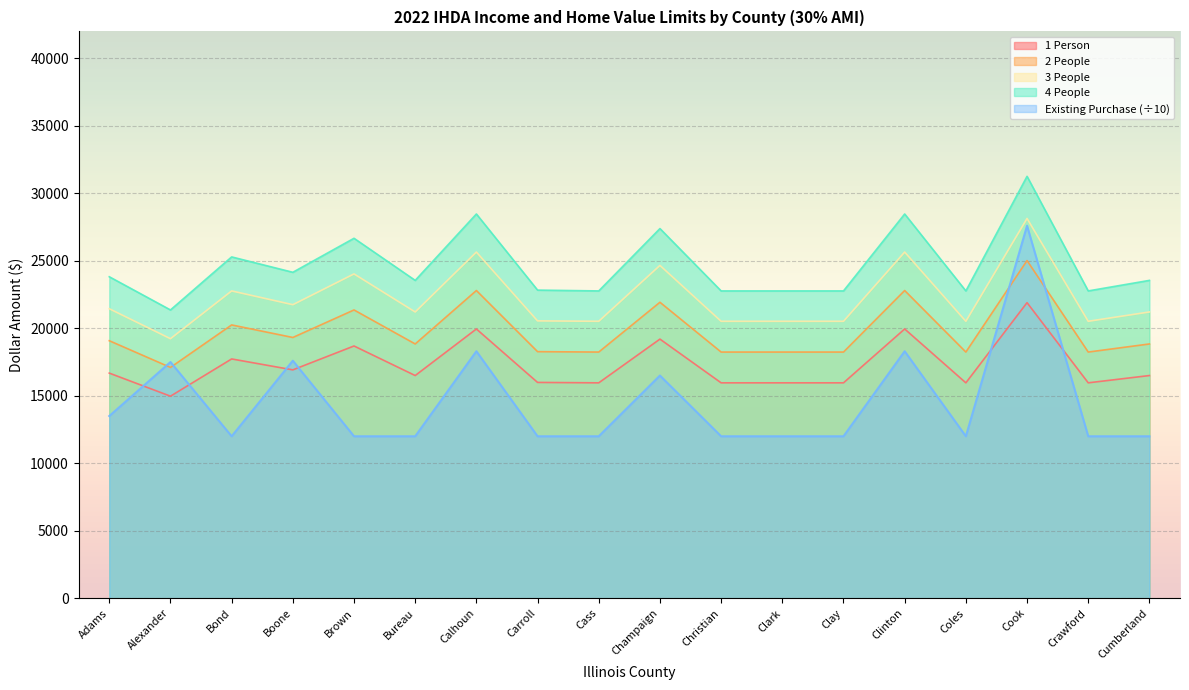

Between Christian and Boone, which is larger?

Boone